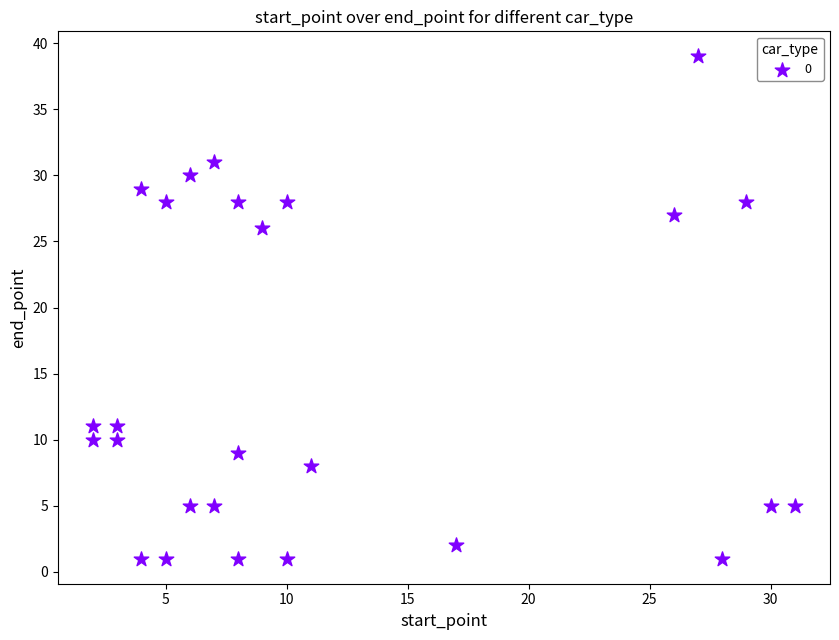

What is the range of Y values (max minus min)?

38